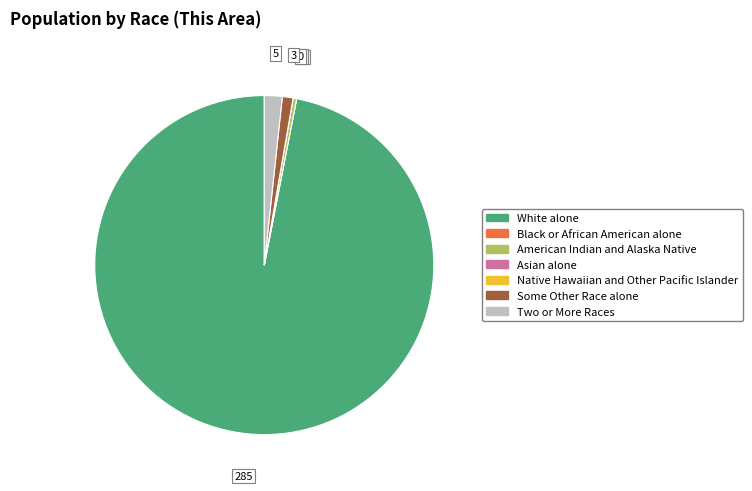

Approximately how many times larger is the value at White alone compared to American Indian and Alaska Native?

285.0